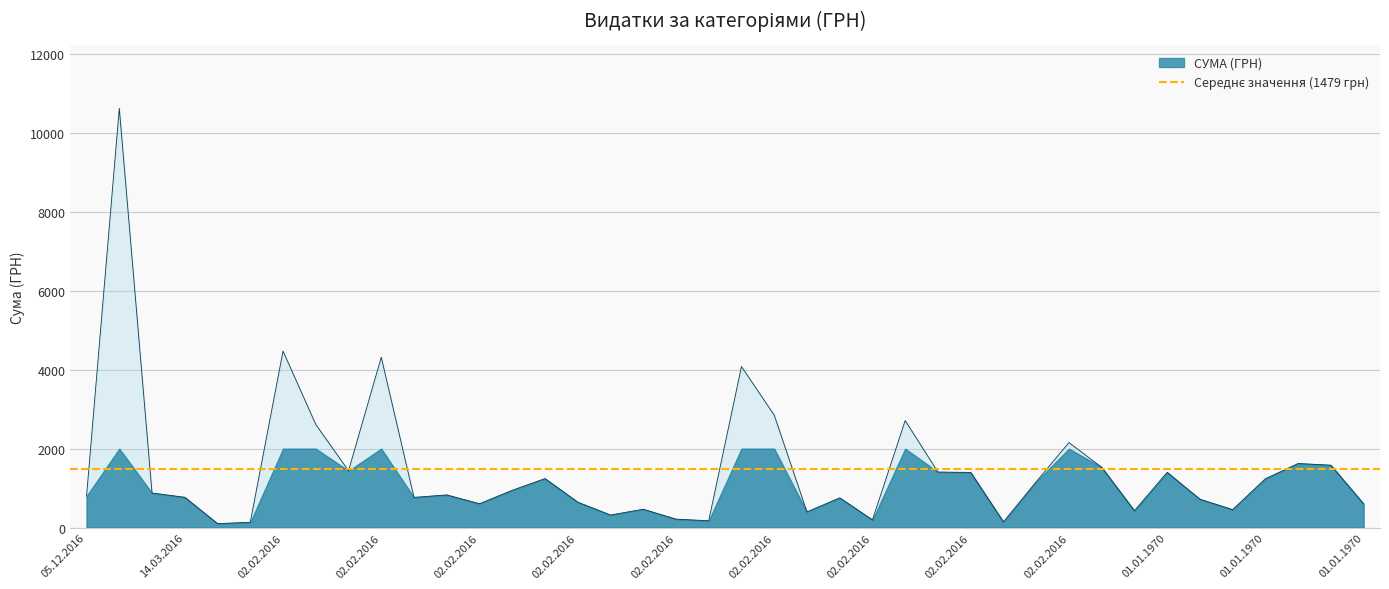

What is the change in value from 02.02.2016 to 01.01.1970?

-809.3